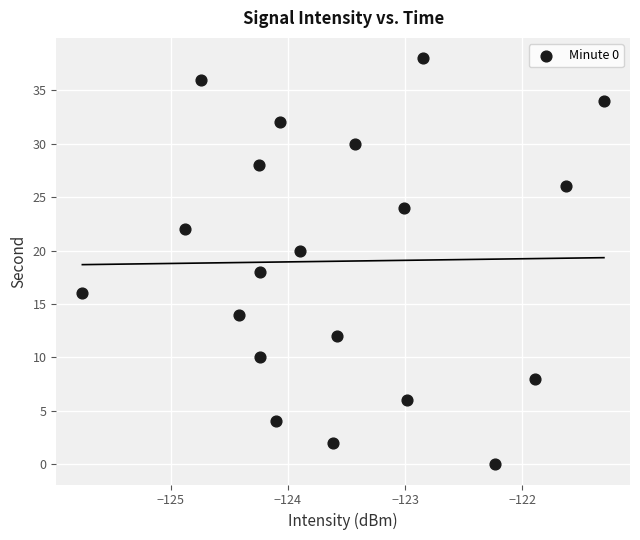

What is the range of Y values (max minus min)?

38